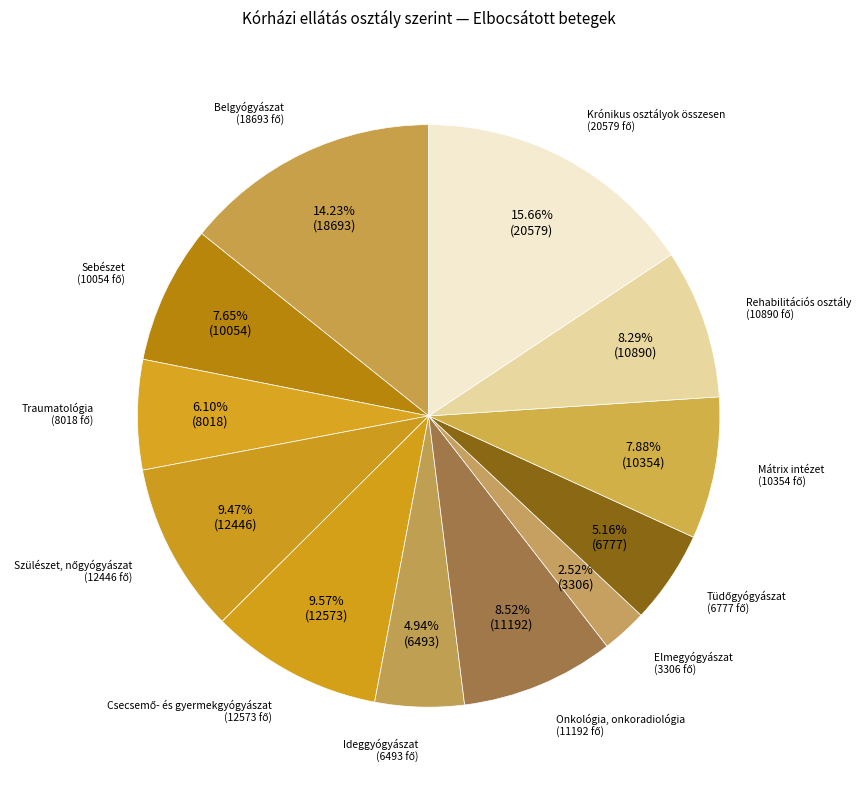

How many segments does this pie chart have?

12